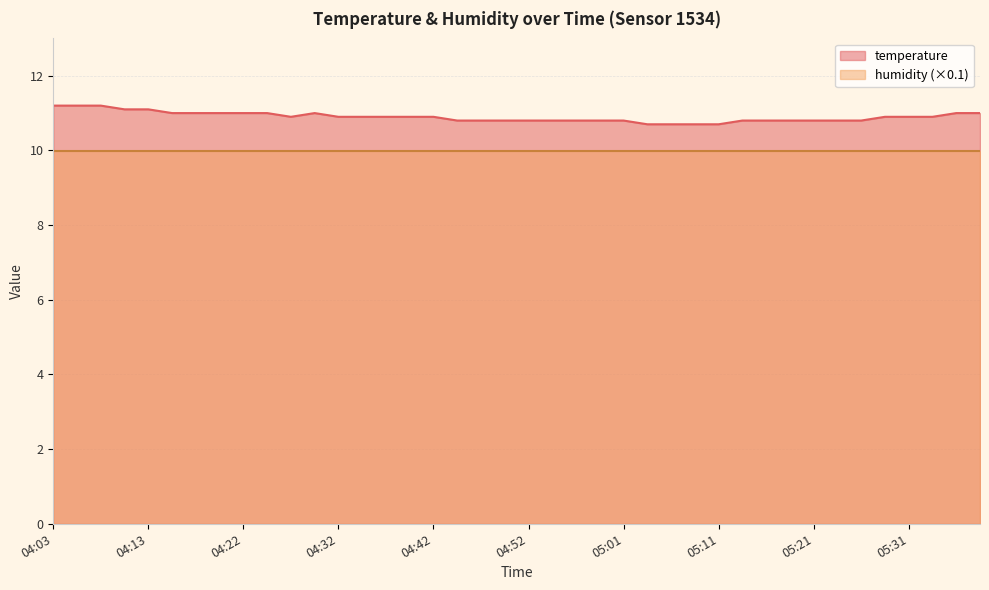

What position from the left is 04:27?

11